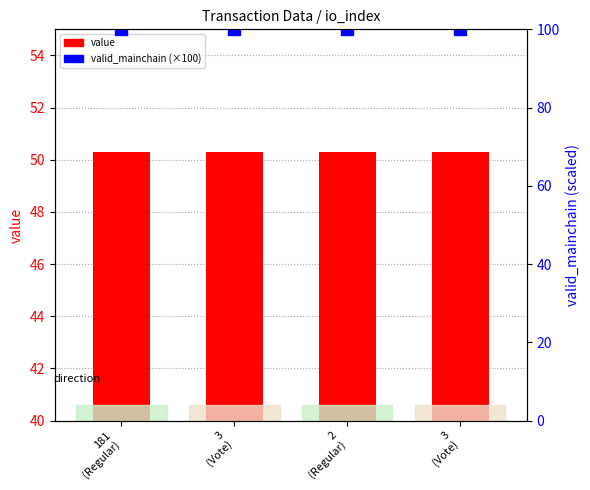

How many bars are there in each group?

2